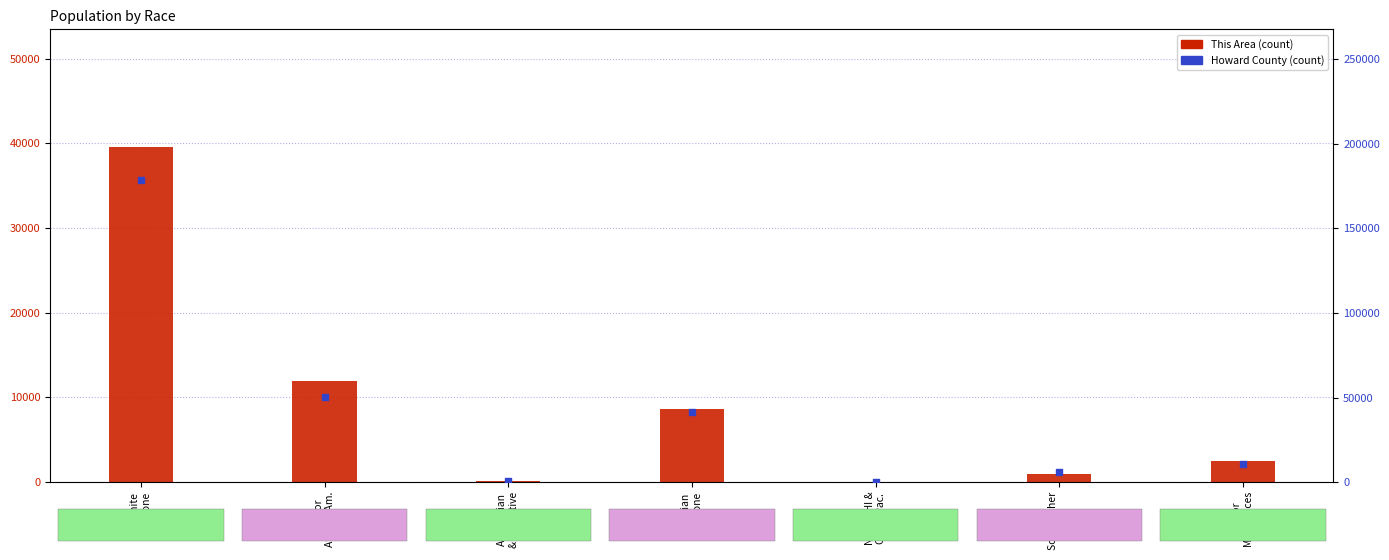

What are all the series names shown in the legend?

This Area, Howard County